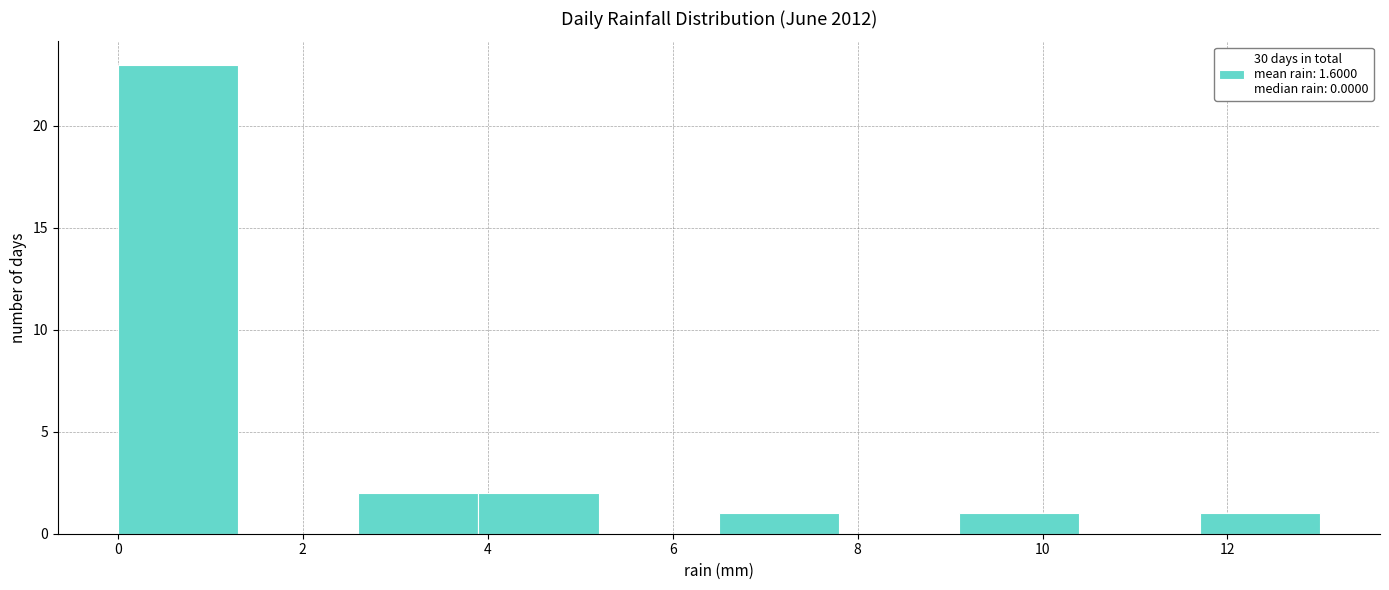

Reading left to right, transcribe this chart: for each bar, give the range it covers on the x-axis and its height. Neither the bar edges nor the heights are printed on the chart, so give them approximately, as read against the axes.

0.0 to 1.3: 23
1.3 to 2.6: 0
2.6 to 3.9: 2
3.9 to 5.2: 2
5.2 to 6.5: 0
6.5 to 7.8: 1
7.8 to 9.1: 0
9.1 to 10.4: 1
10.4 to 11.7: 0
11.7 to 13.0: 1